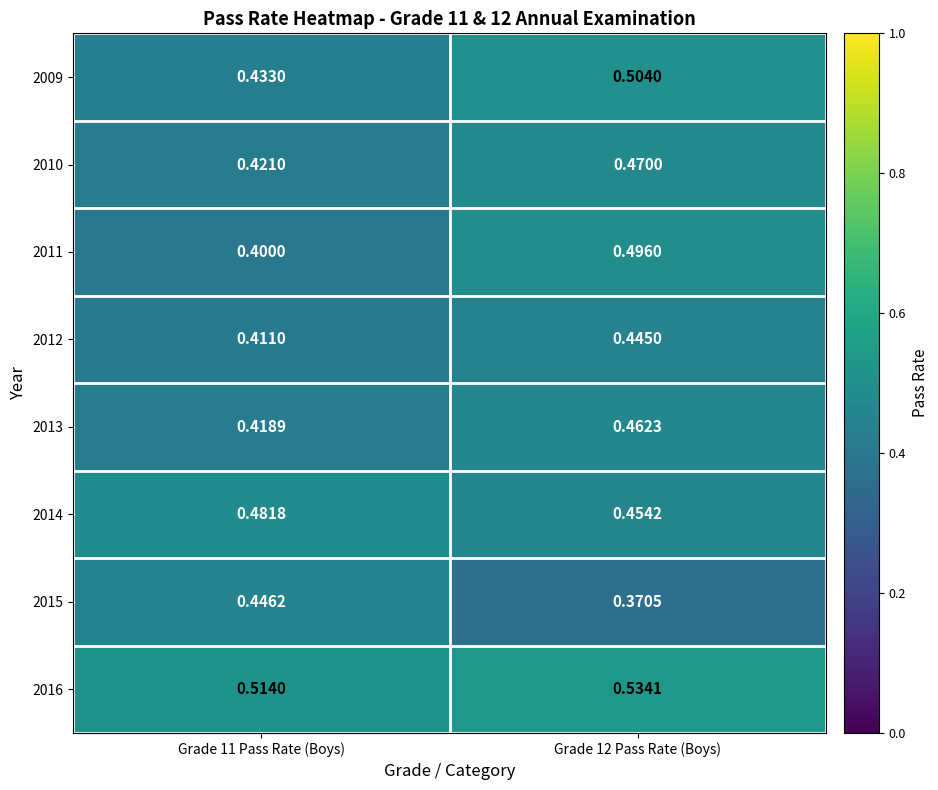

Which series has the widest spread of values?

2011